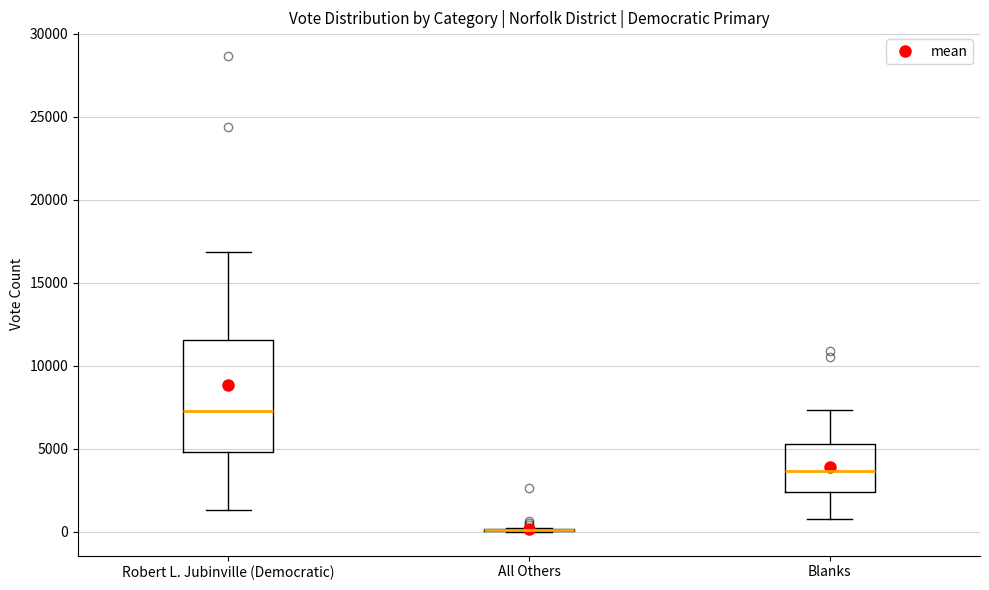

Where does the lower whisker of the box for Blanks end on the y-axis? The values are not printed on the chart, so give them approximately, as read against the axis.

1000